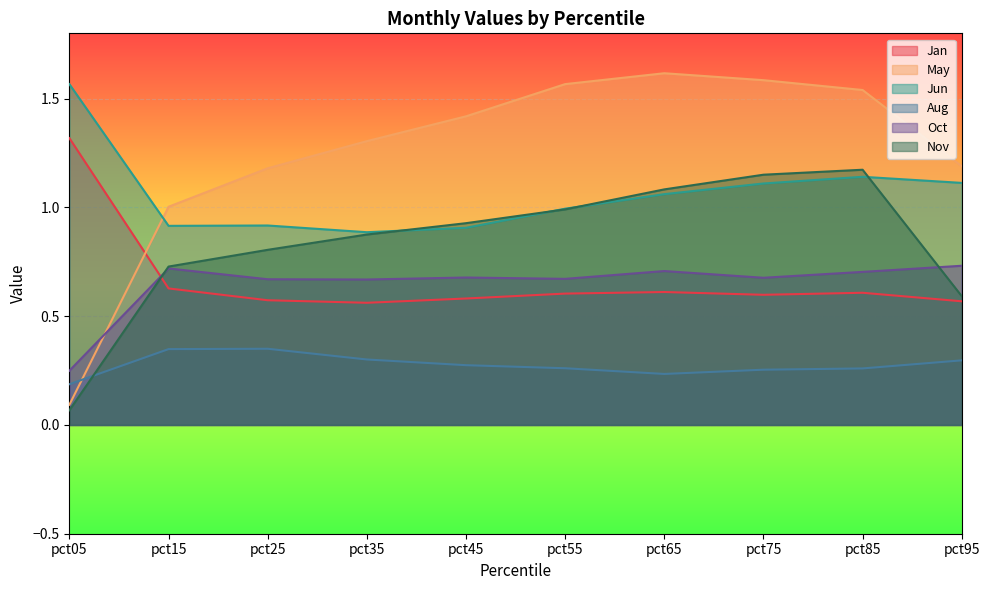

How many series are shown in this chart?

6